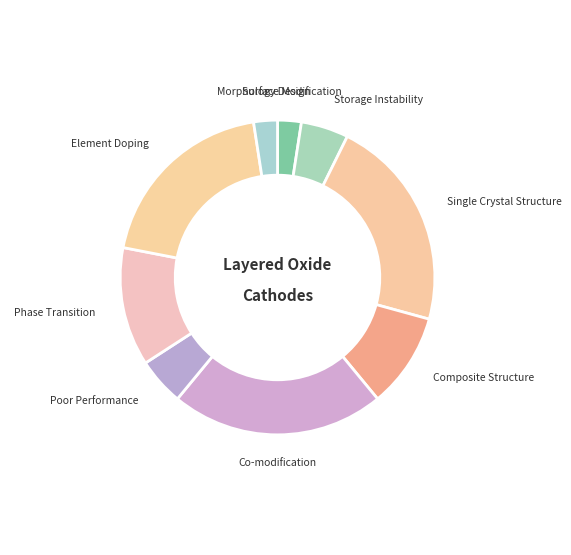

Is the sum of Morphology Design and Storage Instability greater than half?

No